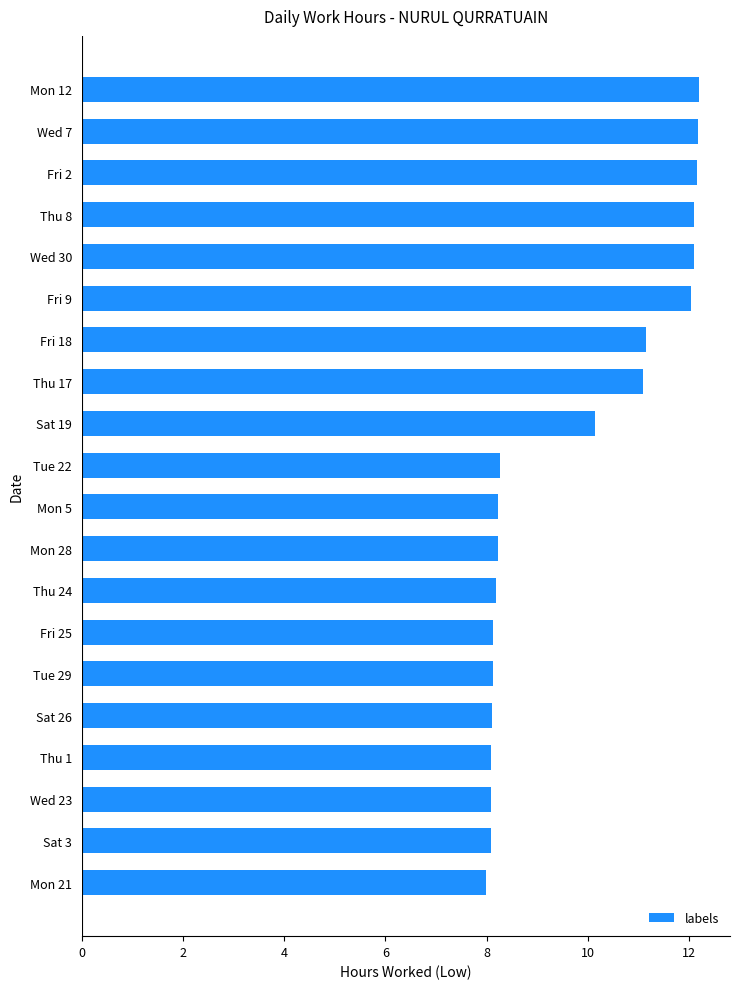

How many values exceed 8?

19